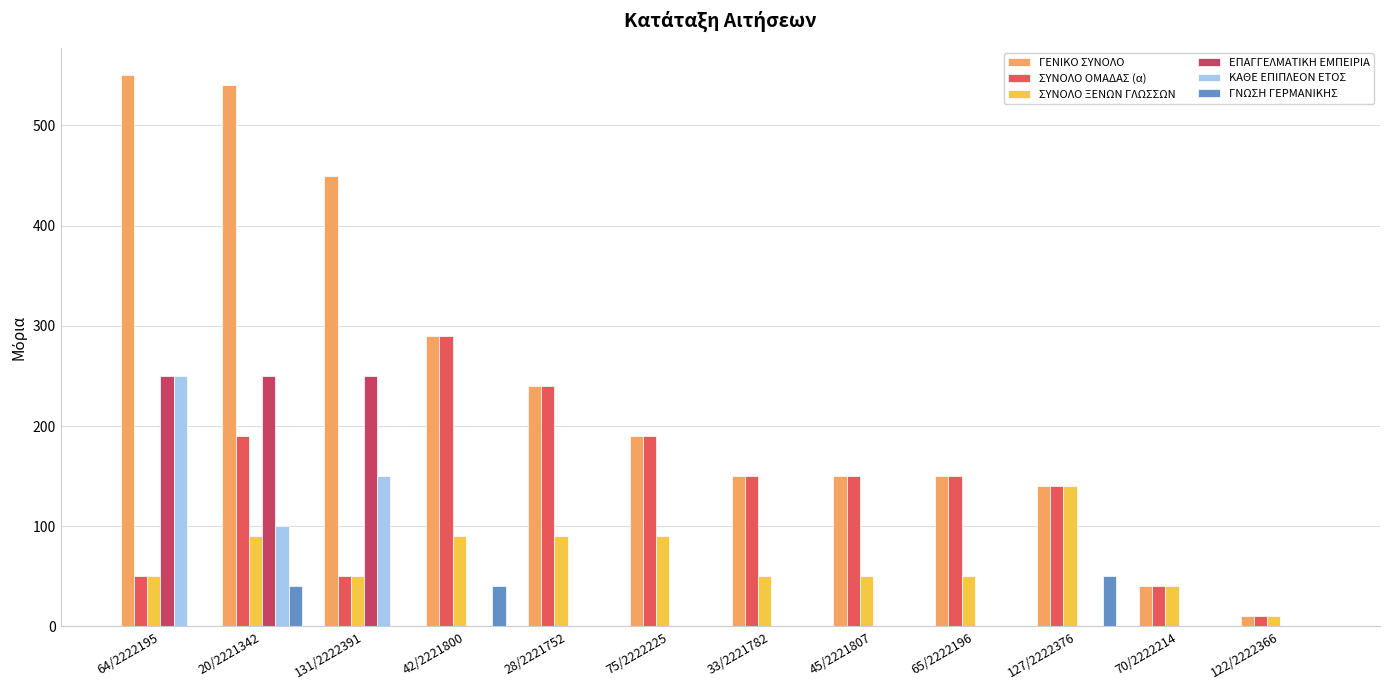

How many groups of bars are there?

12